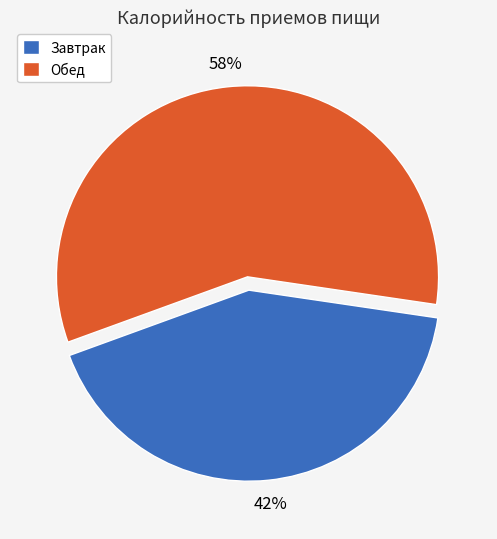

What is the largest slice in the pie chart?

Обед